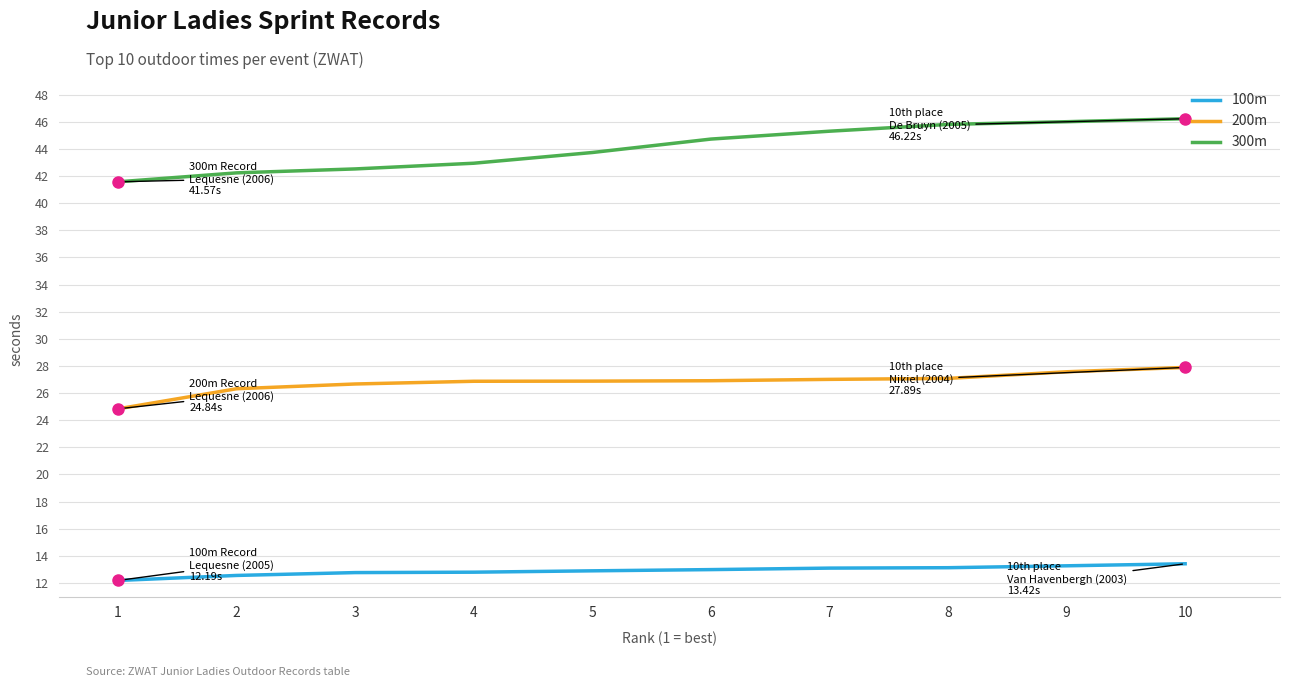

What is the highest value of the 200m series?

27.9